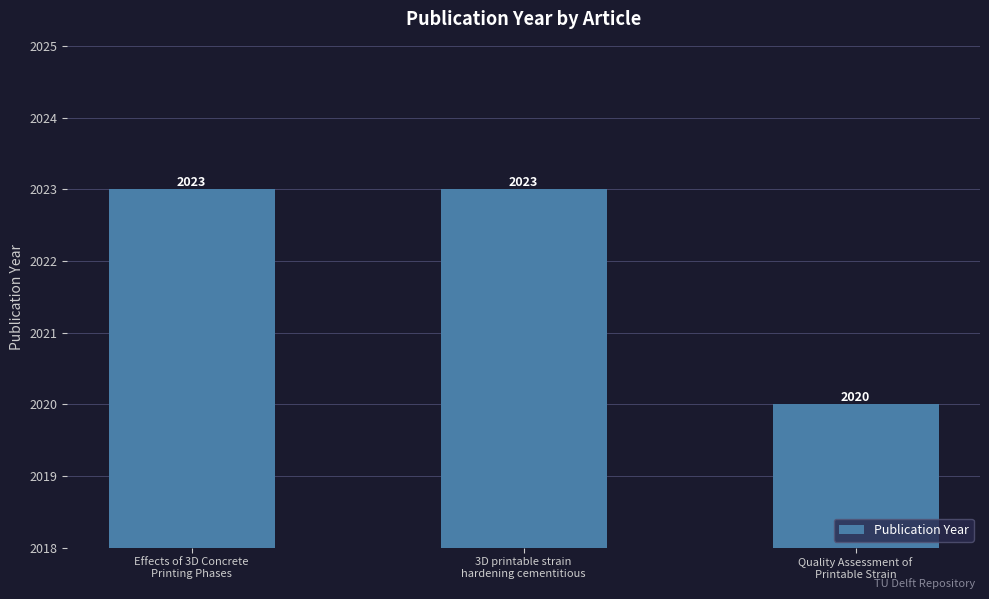

Reading left to right, transcribe all the data shown in this chart.

2023	2023	2020